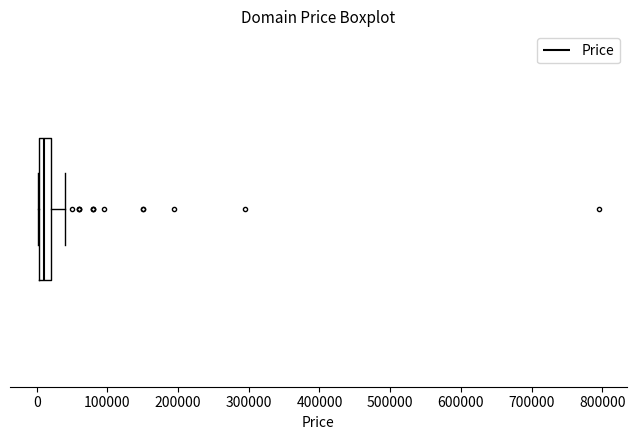

Where is the left edge of the box on the x-axis? The values are not printed on the chart, so give them approximately, as read against the axis.

0